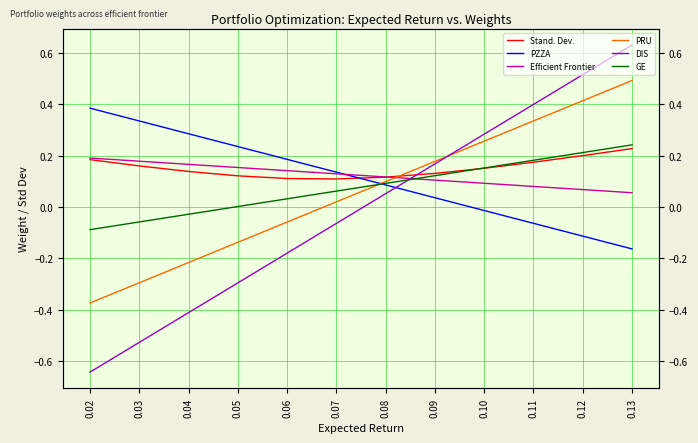

The PZZA series shows -0.1 at 0.11. True or false?

True